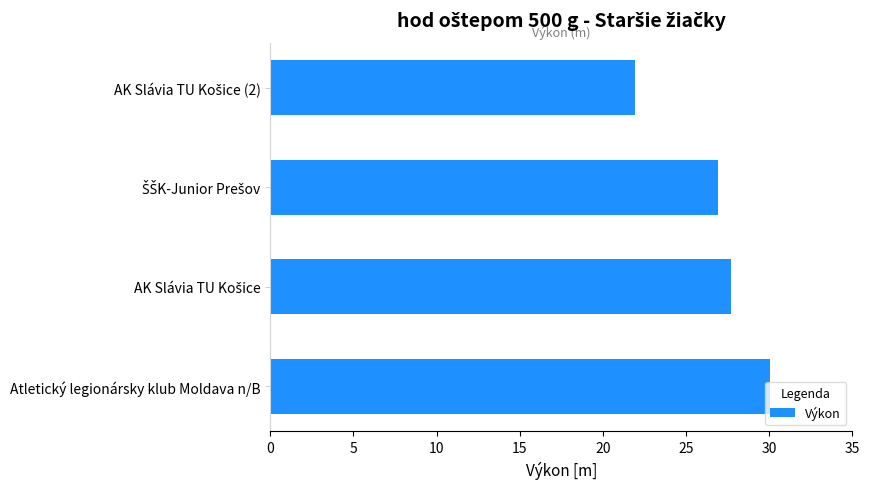

What is the sum of all values?

106.7